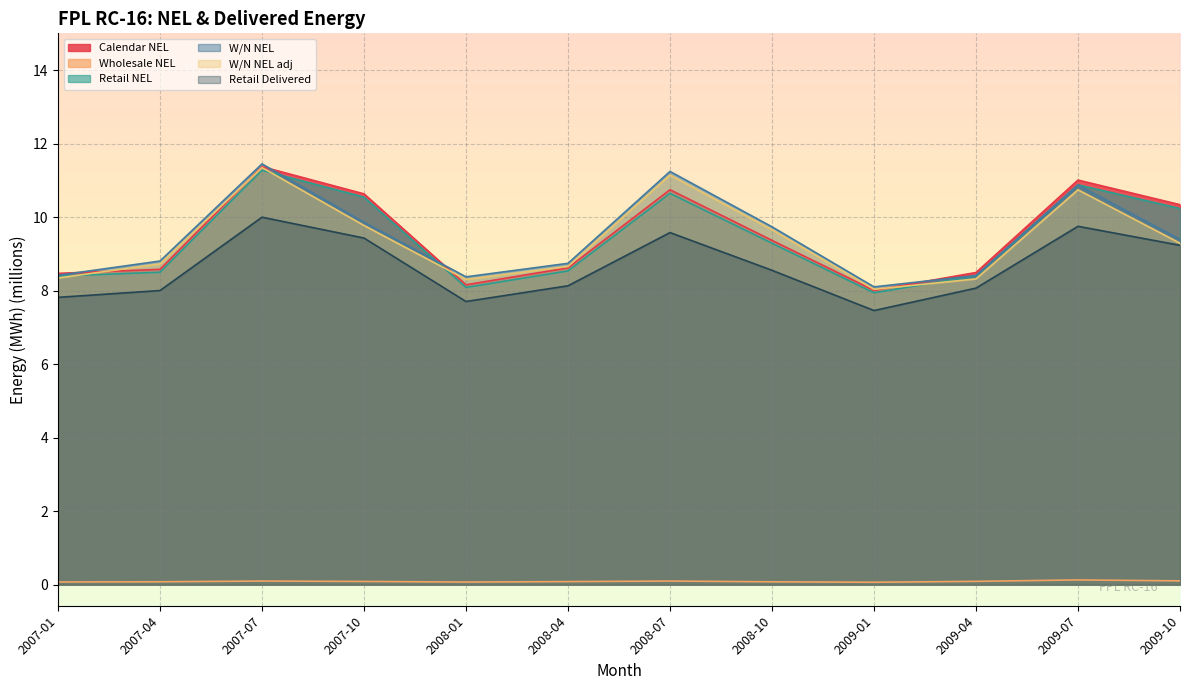

Does the chart display data point markers on the line(s)?

No